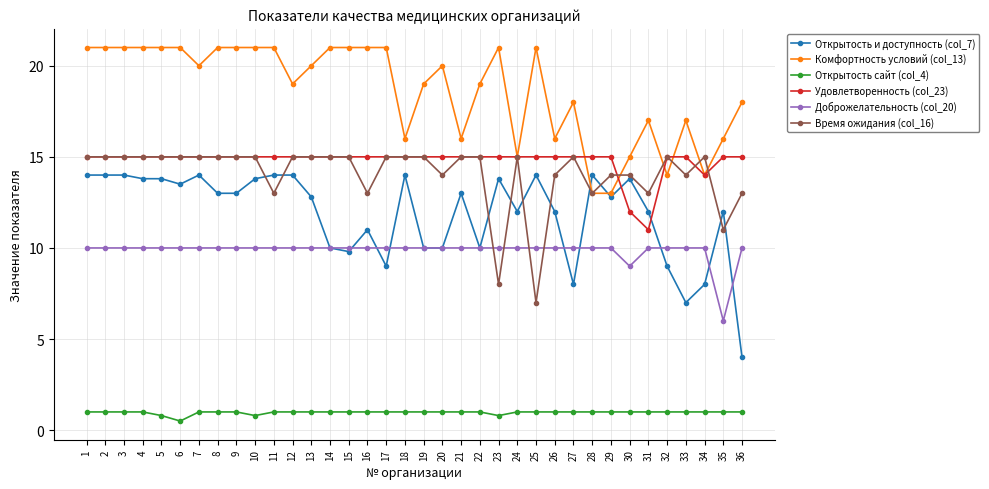

What is the value of the Удовлетворенность (col_23) point at the 12th from the left?

15.0